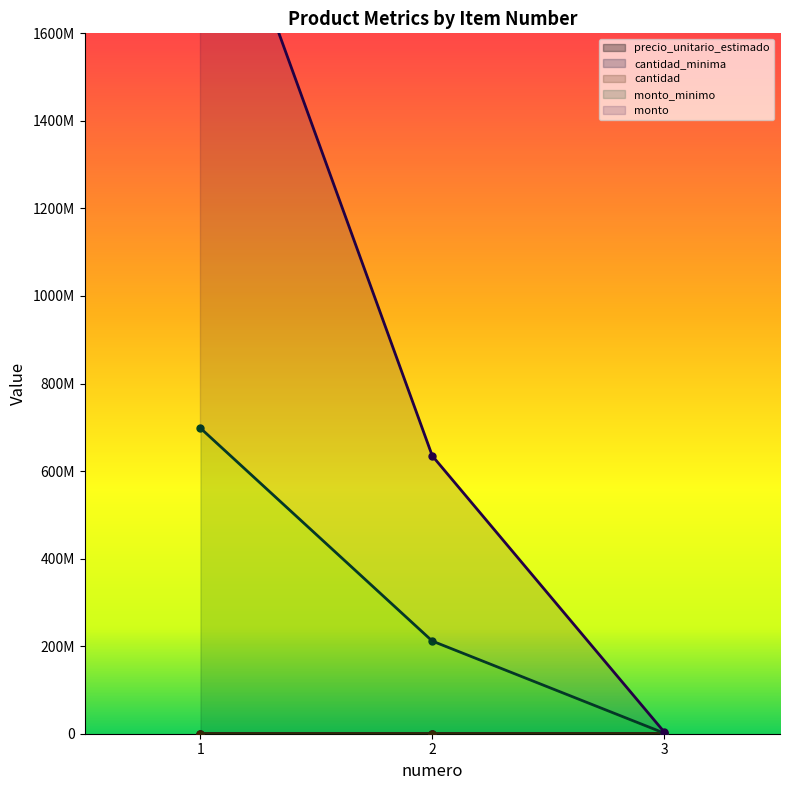

Is it true that cantidad_minima equals 57729 at 1?

False